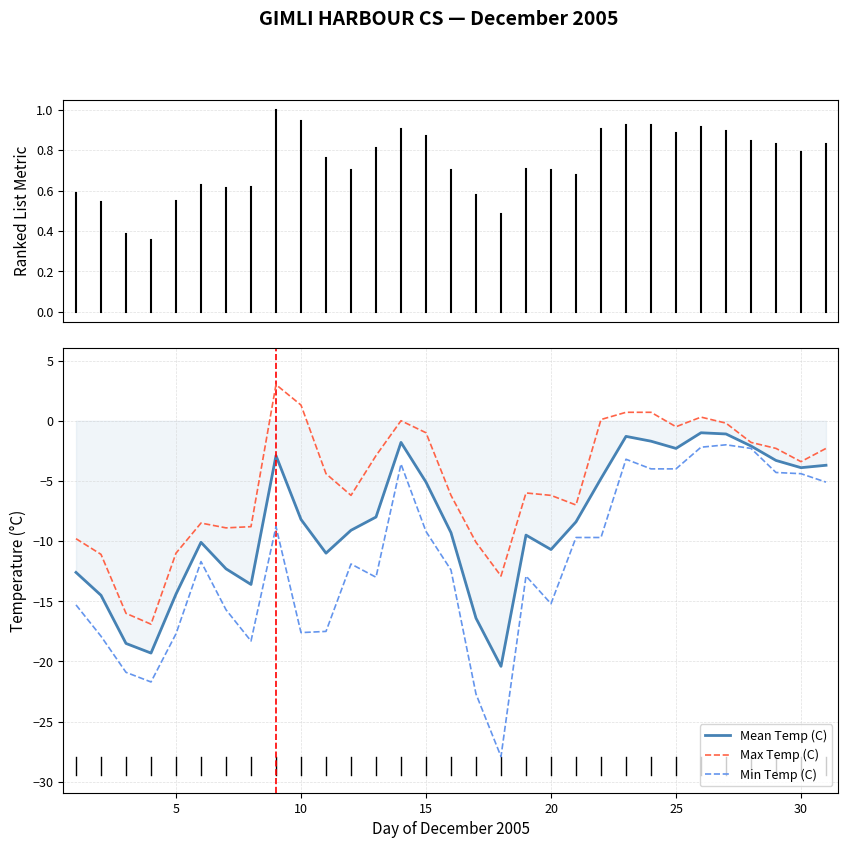

Which series has the largest total across all categories?

Max Temp (C)